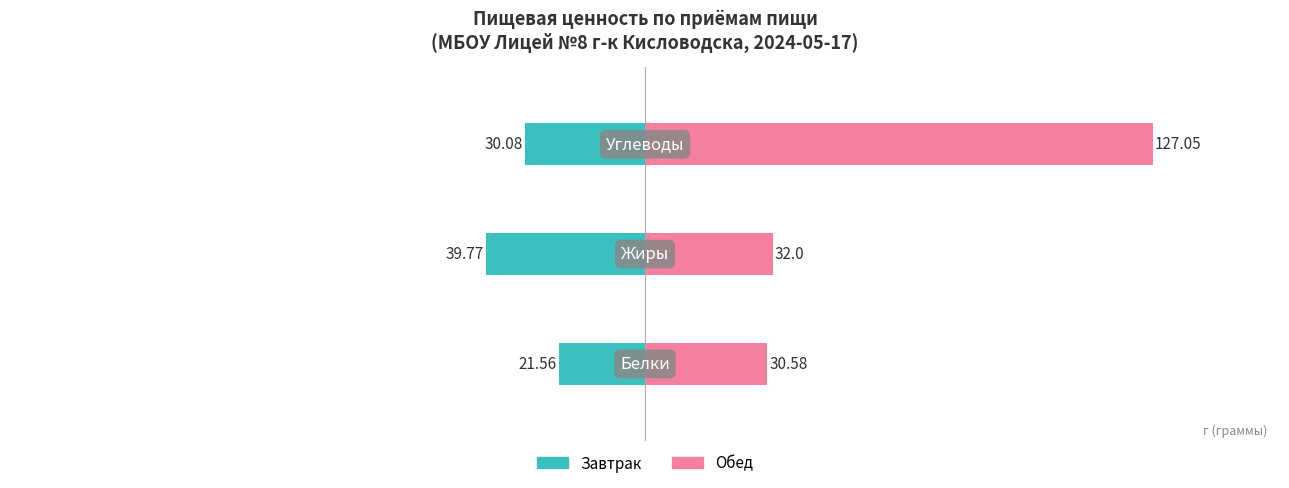

Rank the series by their maximum value, from highest to lowest.

Обед, Завтрак